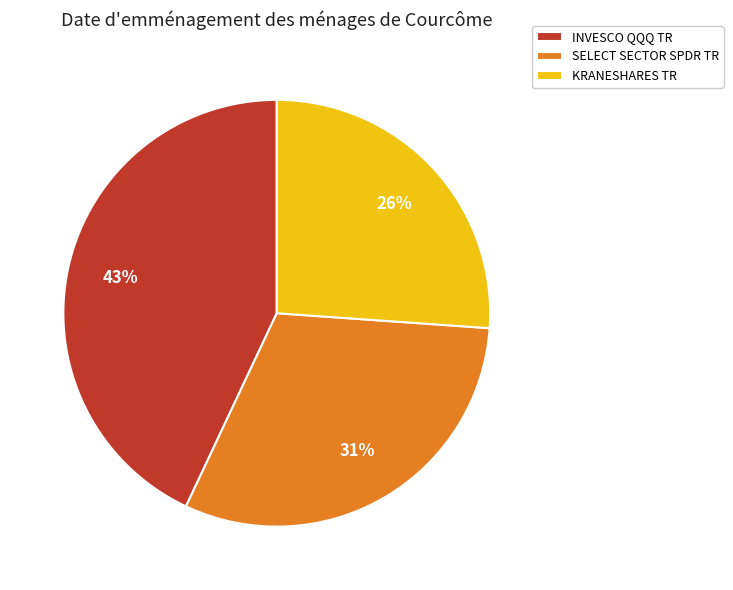

How many slices are in this pie chart?

3